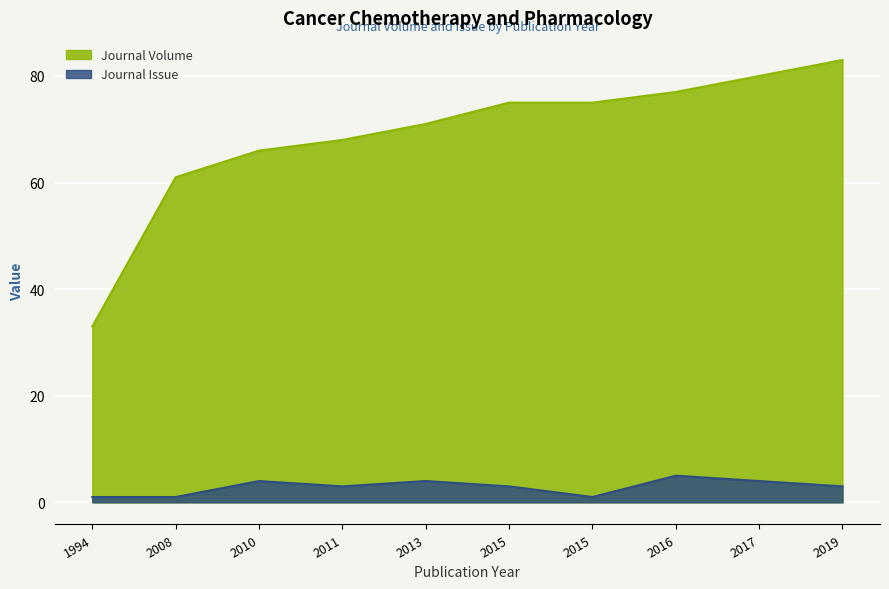

Rank the categories by Journal Volume value from lowest to highest.

1994, 2008, 2010, 2011, 2013, 2015, 2015, 2016, 2017, 2019